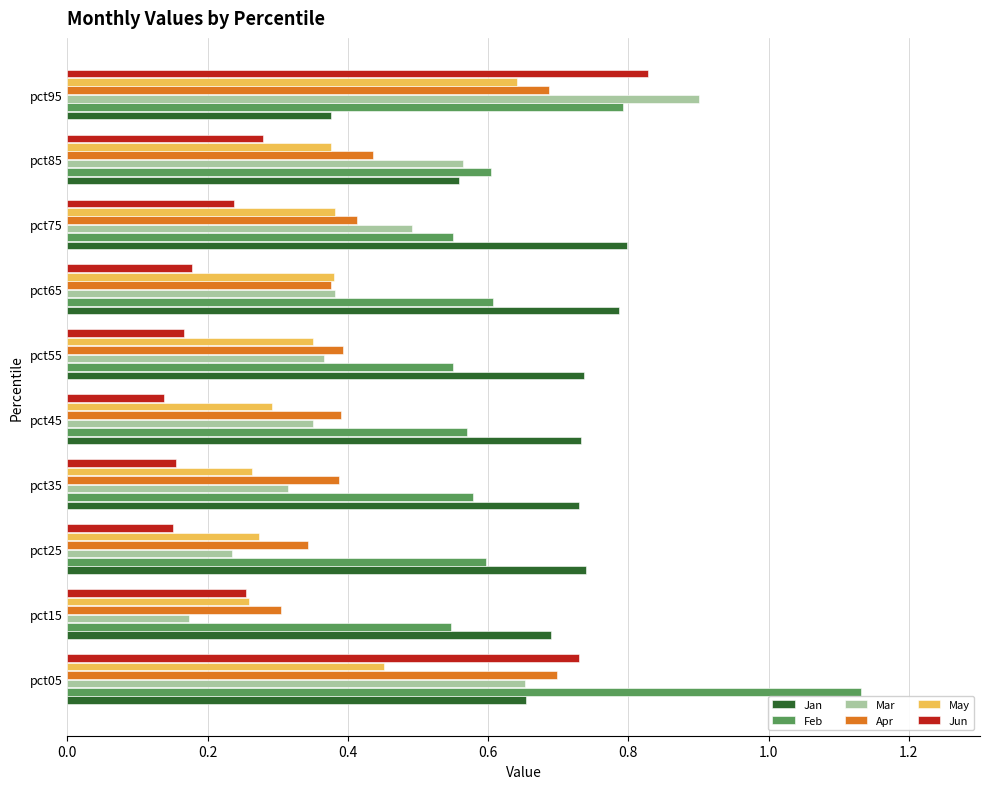

Rank the categories by Mar value from highest to lowest.

pct95, pct05, pct85, pct75, pct65, pct55, pct45, pct35, pct25, pct15